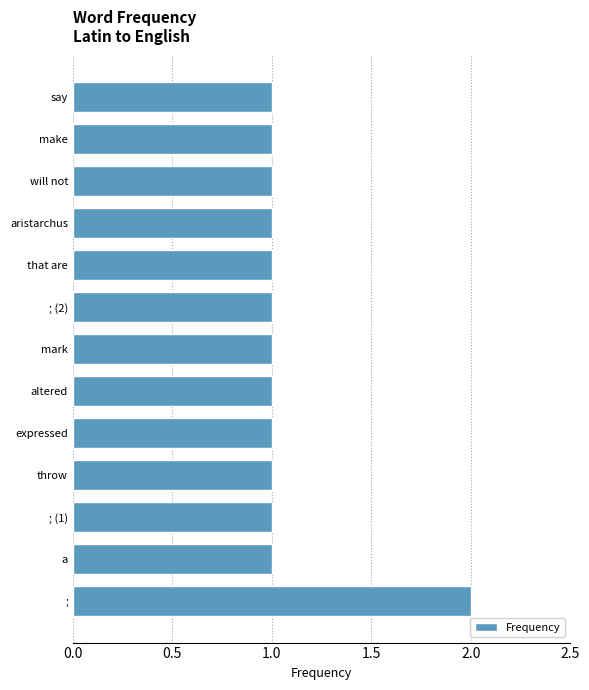

True or false: the data shows 2 at expressed.

False